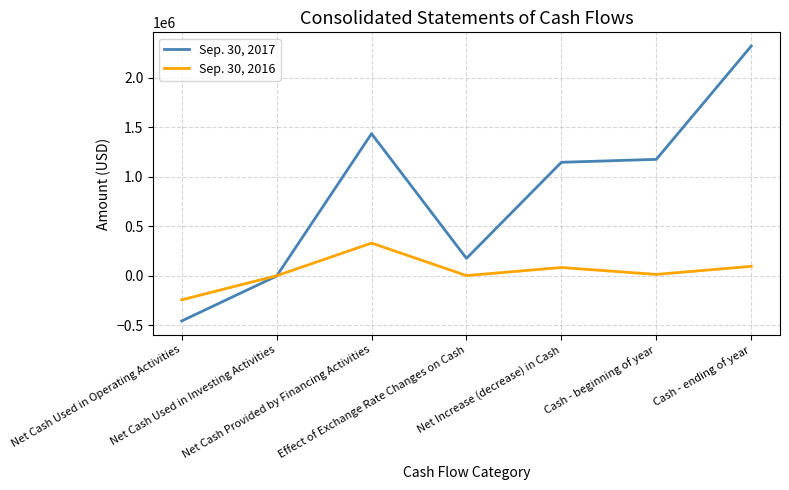

What is the maximum value shown in the chart?

2320210